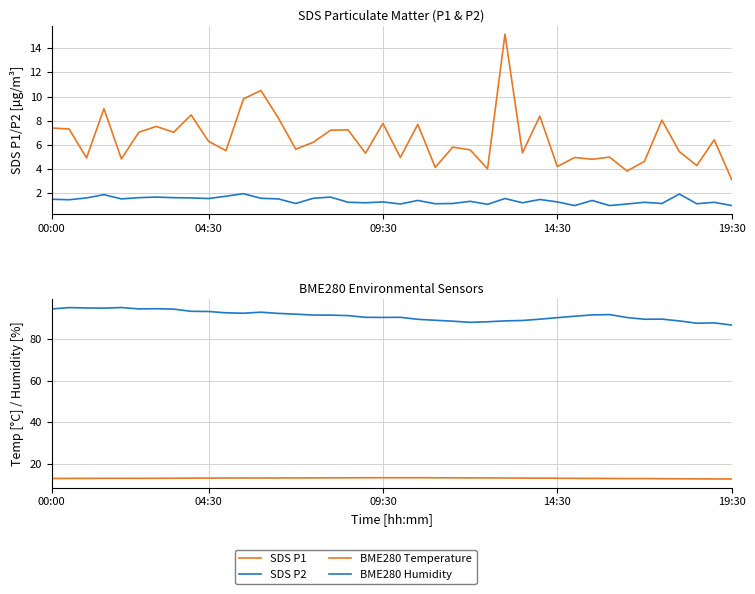

At how many categories does at least one series exceed 70?

40